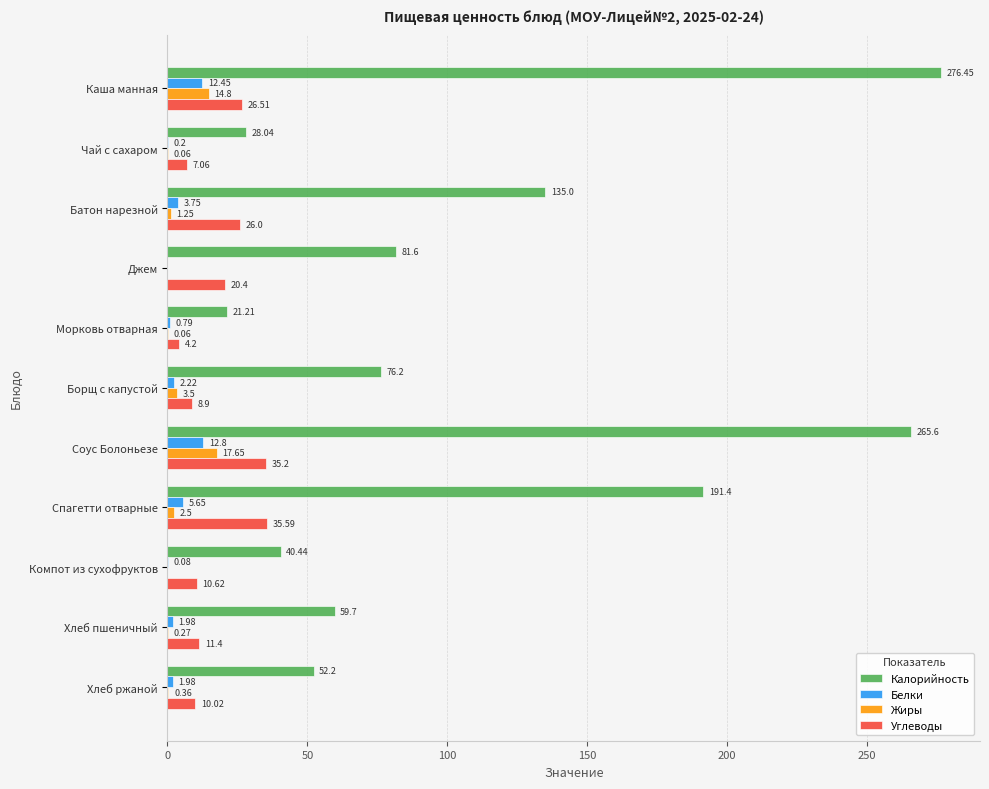

Which series changed the most between Каша манная and Соус Болоньезе?

Калорийность